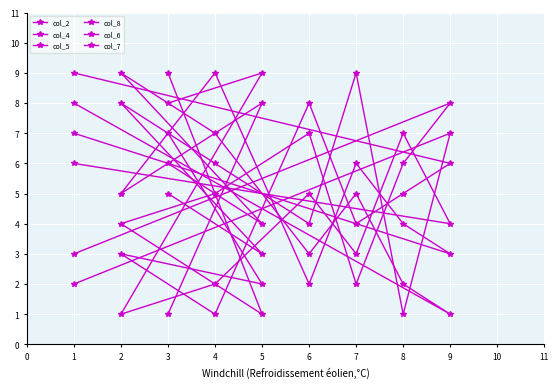

What is the difference between the col_7 values at 7 and 2?

2